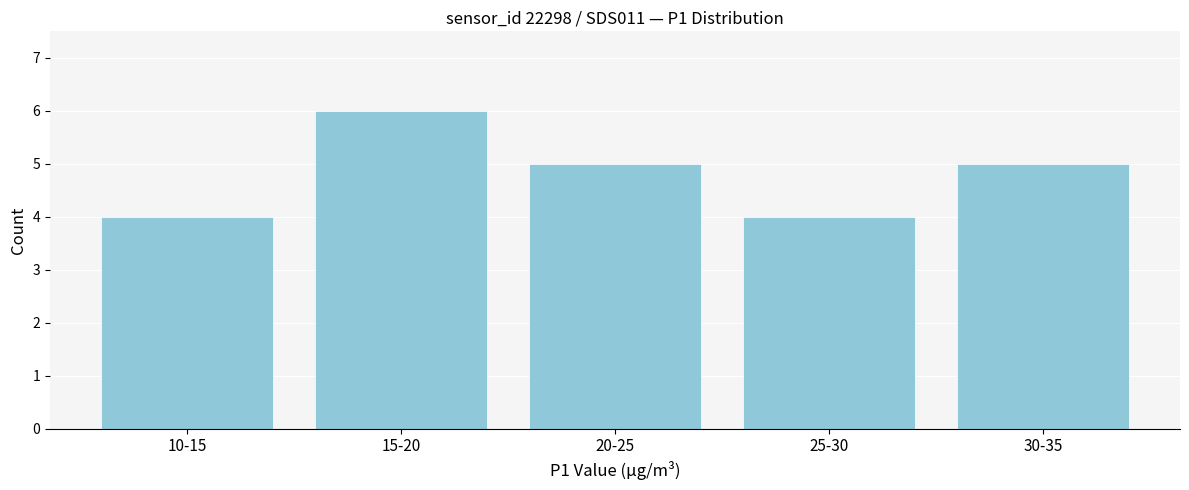

Reading right to left, what are all the values shown in this chart?

30-35=5	25-30=4	20-25=5	15-20=6	10-15=4